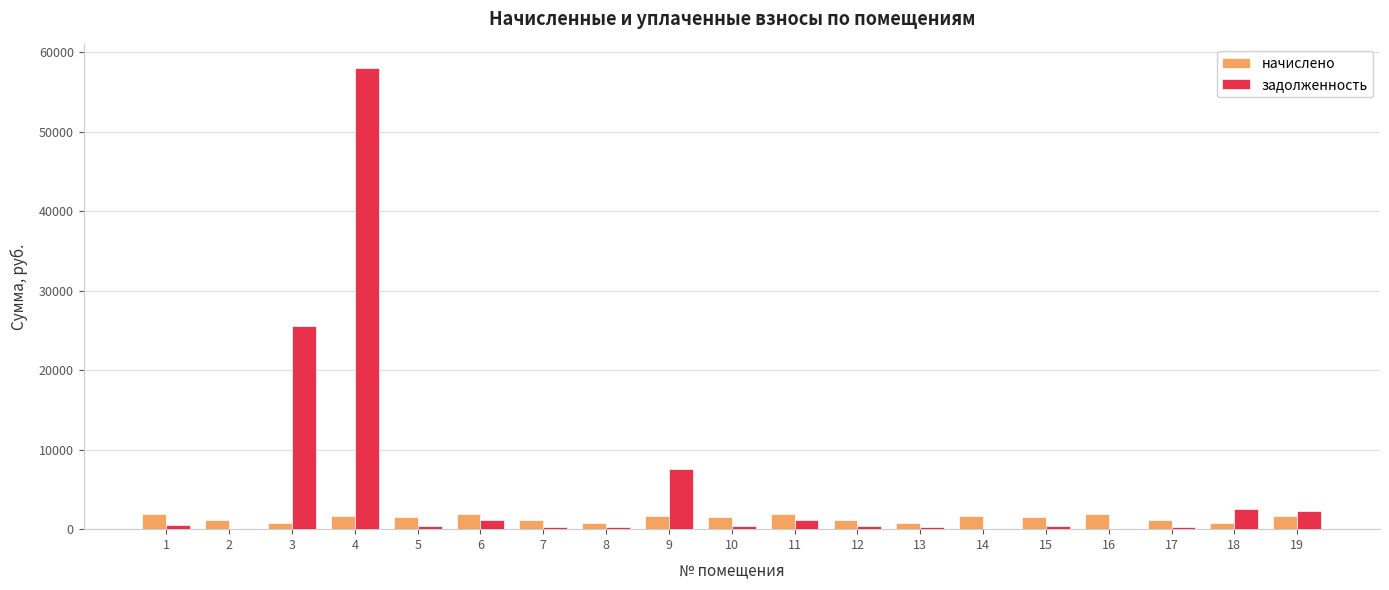

What is the sum of all начислено values?

26672.3